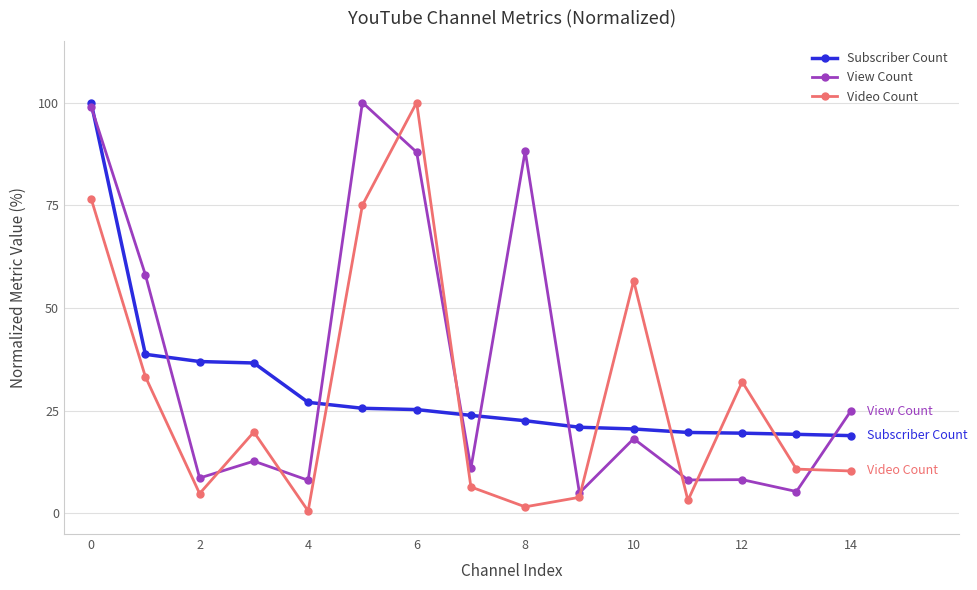

How many times do Video Count and Subscriber Count cross each other?

6